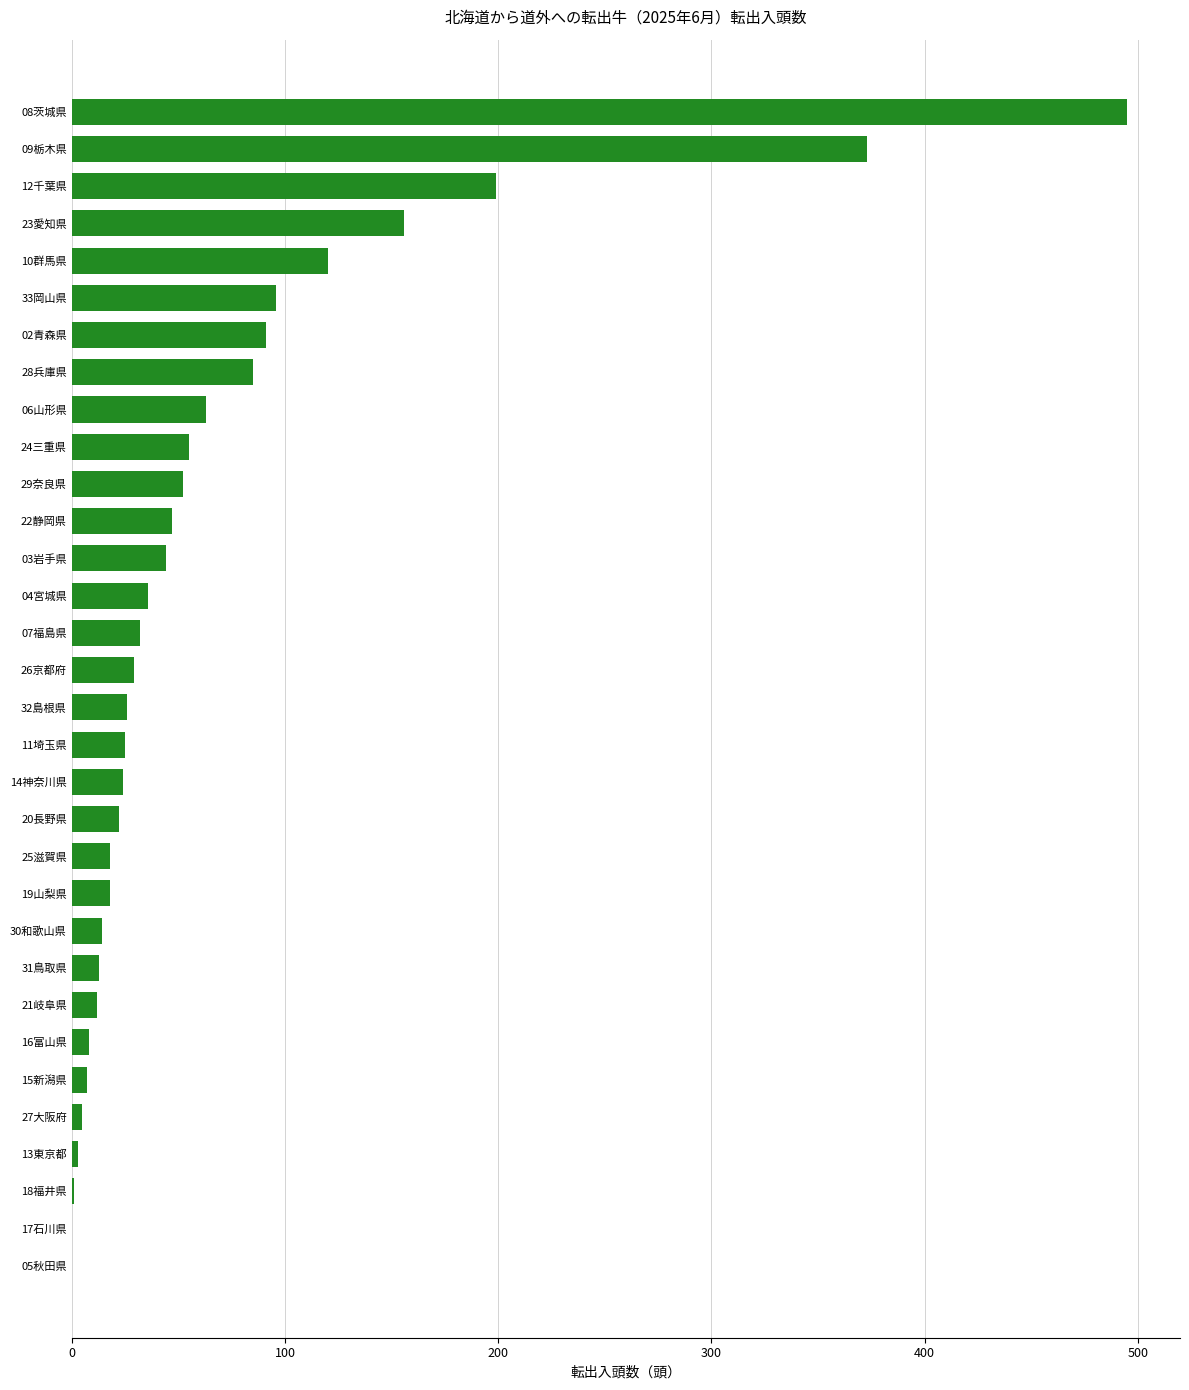

What is the change in value from 31鳥取県 to 10群馬県?

+107